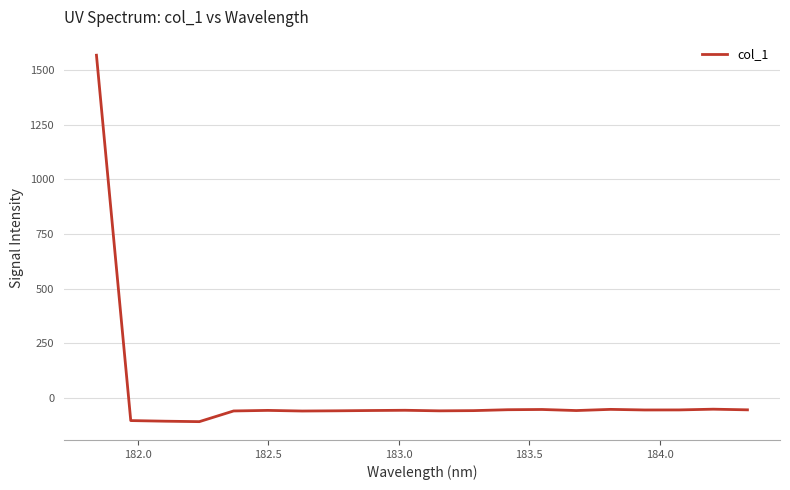

What is the greatest value displayed?

1567.0